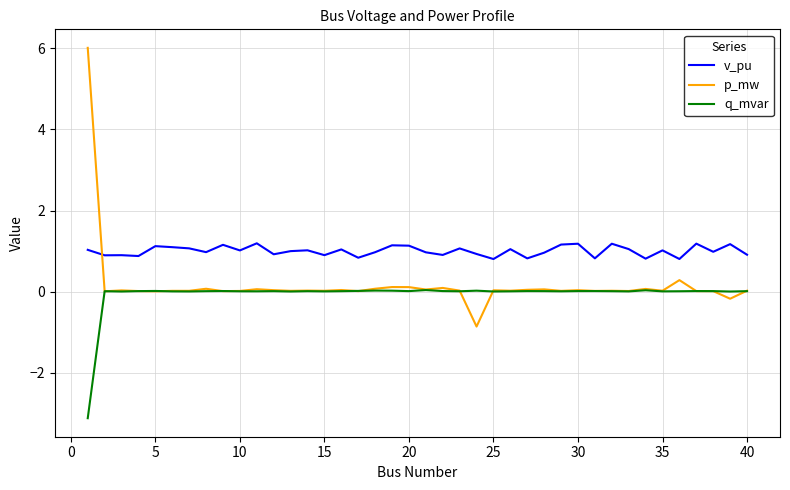

Which series has the largest total across all categories?

v_pu